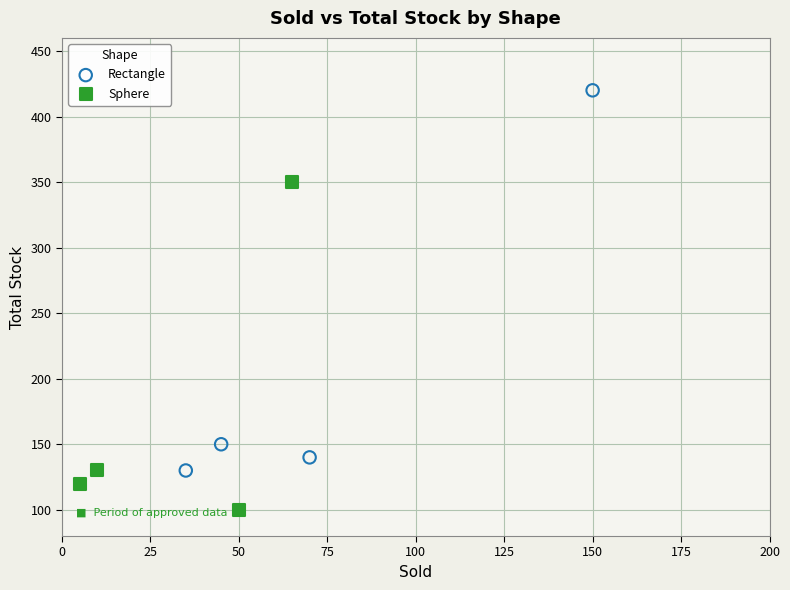

Which series contains the lowest Y value?

Sphere